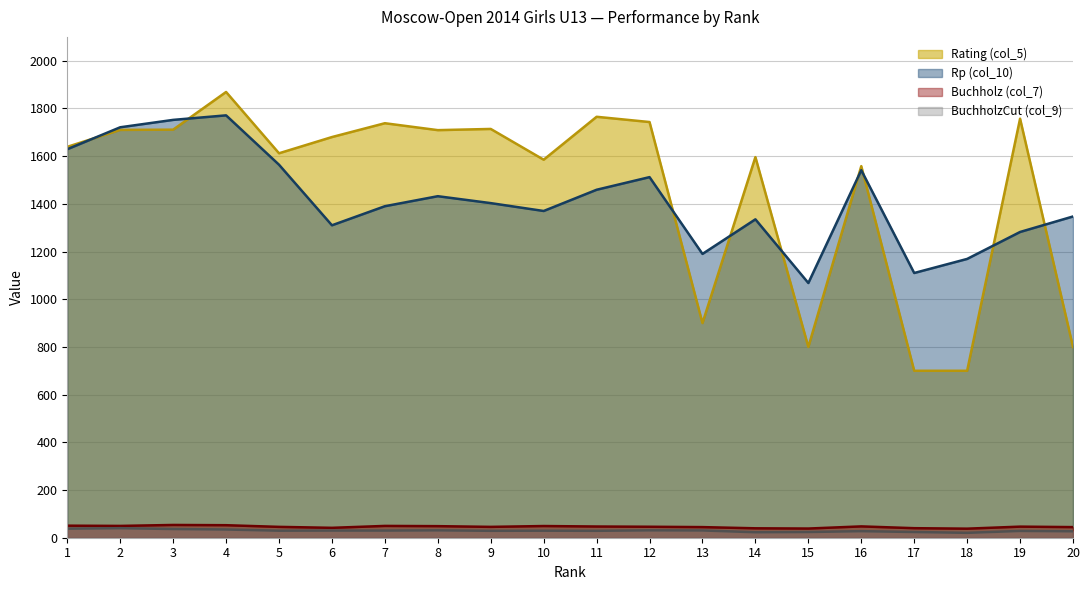

Where is BuchholzCut (col_9) nearest to the value 30?

6